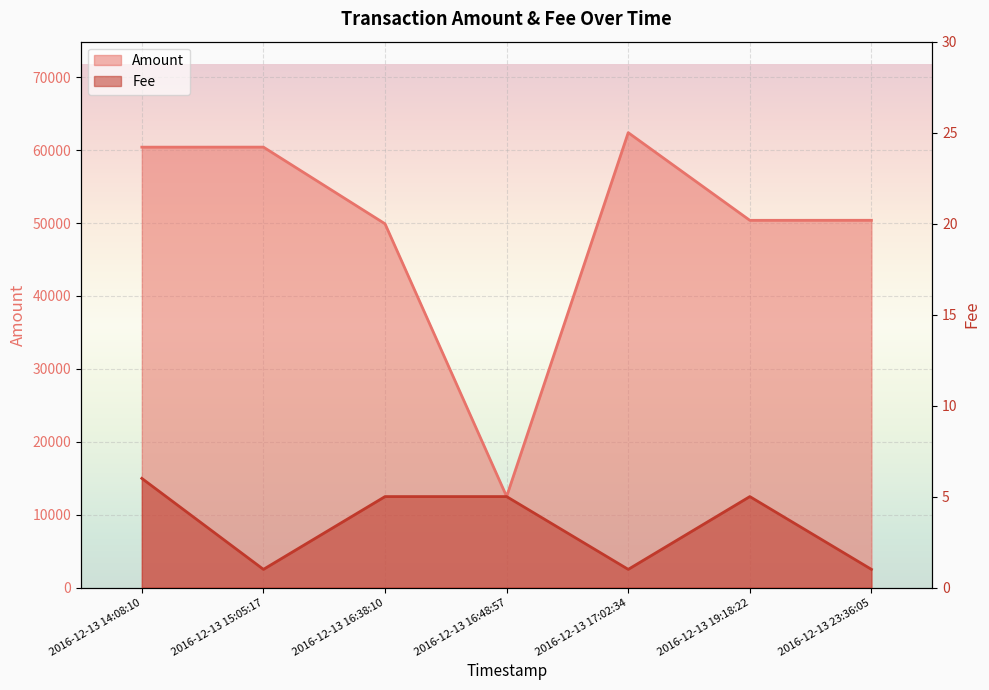

What is the highest value of the Fee series?

6.0